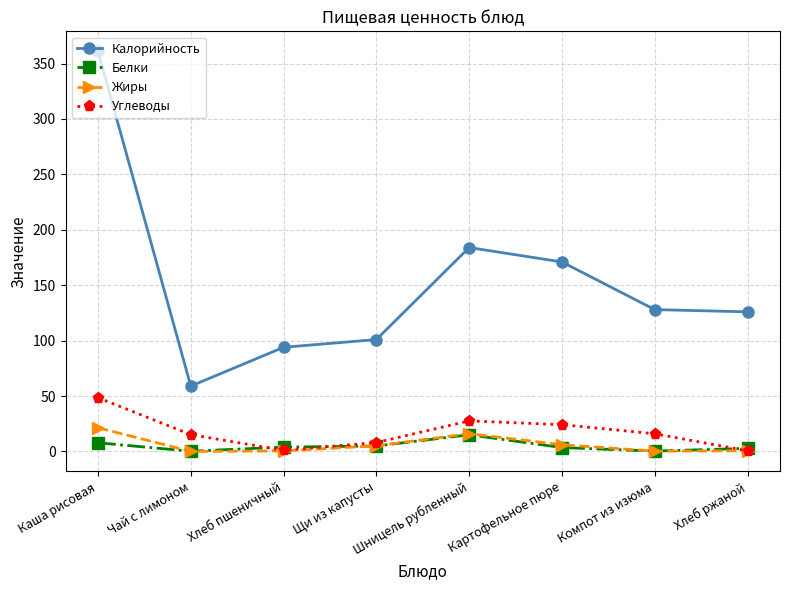

True or false: Калорийность has more than 1 points higher than both neighbors.

False